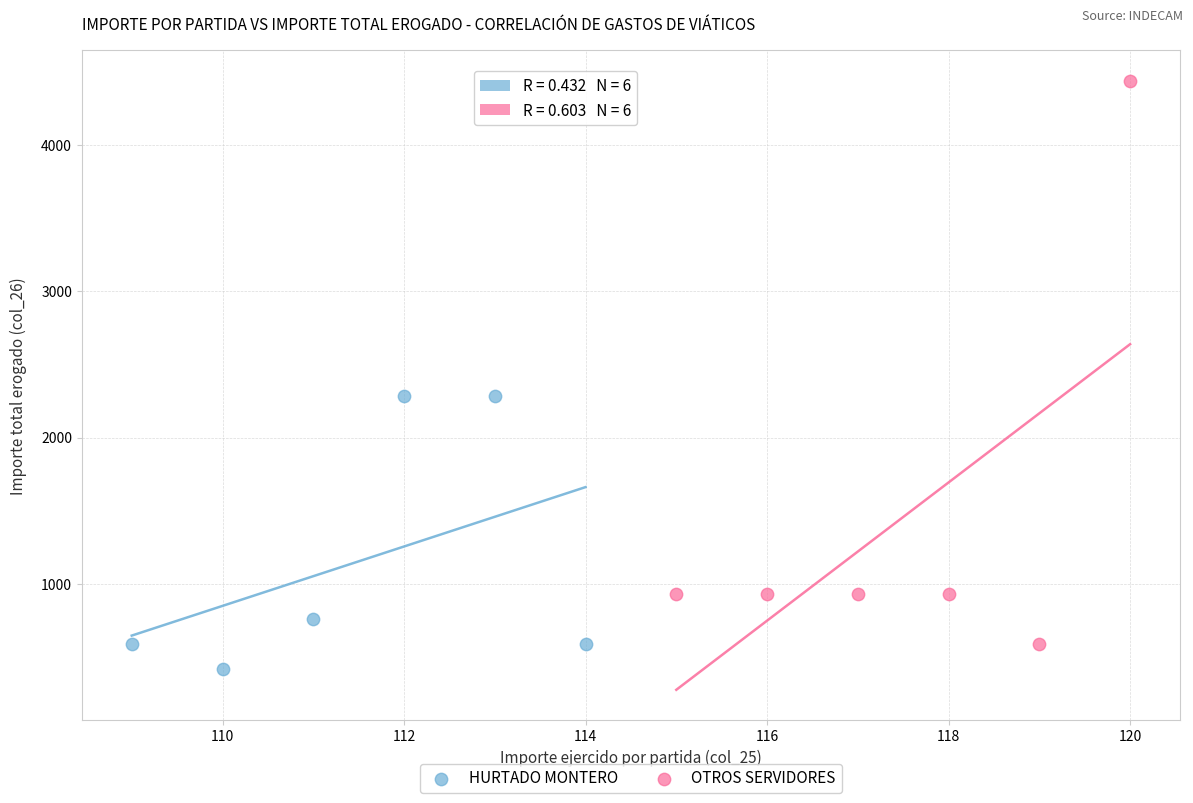

Which series reaches the maximum Y coordinate?

OTROS SERVIDORES